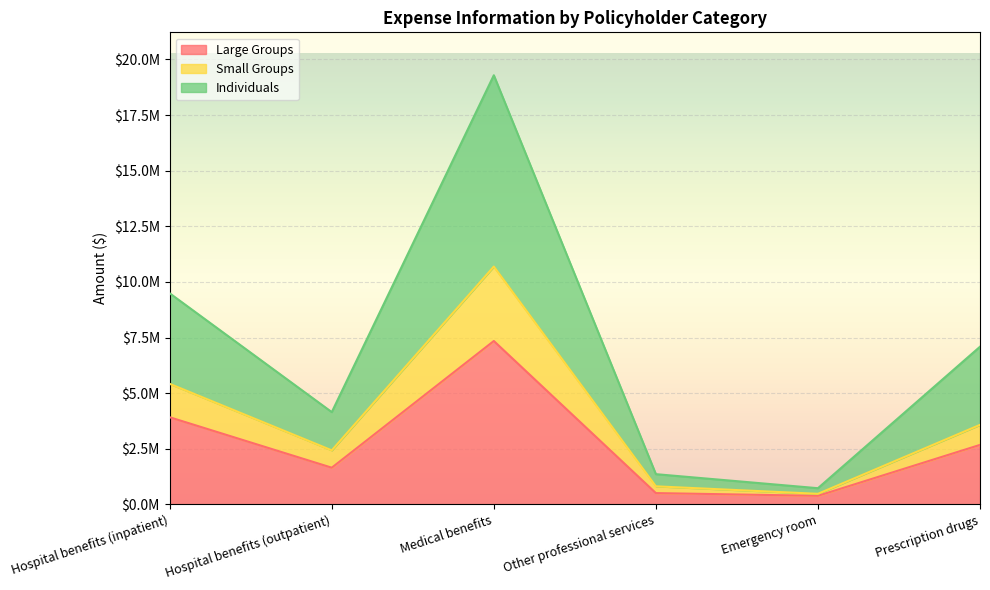

The Small Groups series shows 7625538.9 at Hospital benefits (inpatient). True or false?

False